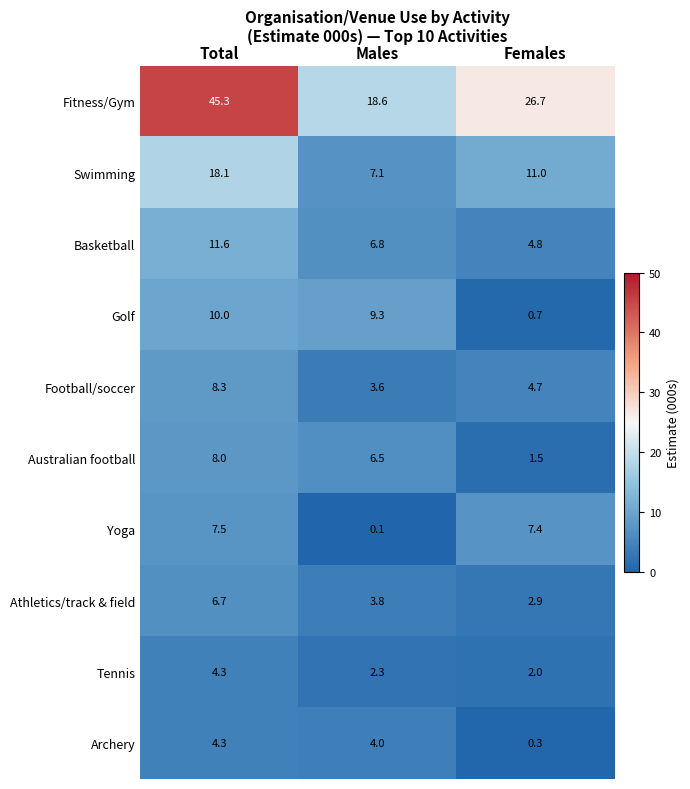

At how many categories does at least one series exceed 10?

3